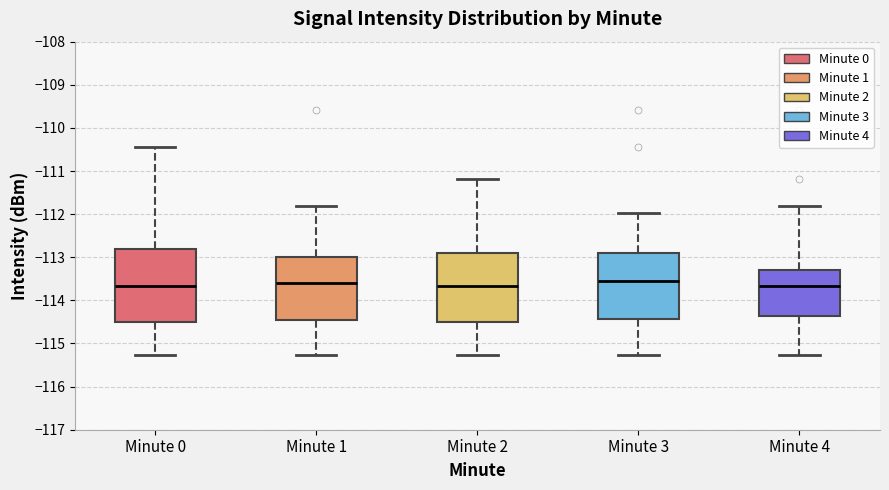

Where is the lower edge of the box for Minute 2 on the y-axis? The values are not printed on the chart, so give them approximately, as read against the axis.

-114.5